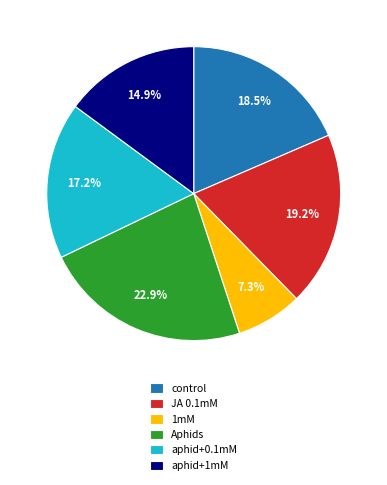

Rank the categories by value from lowest to highest.

1mM, aphid+1mM, aphid+0.1mM, control, JA 0.1mM, Aphids